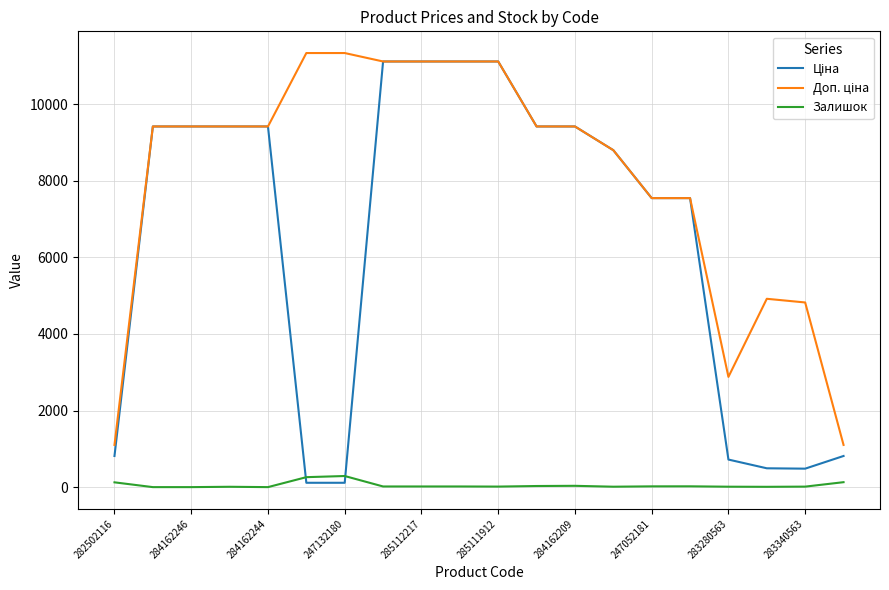

What is the maximum value shown in the chart?

11334.0